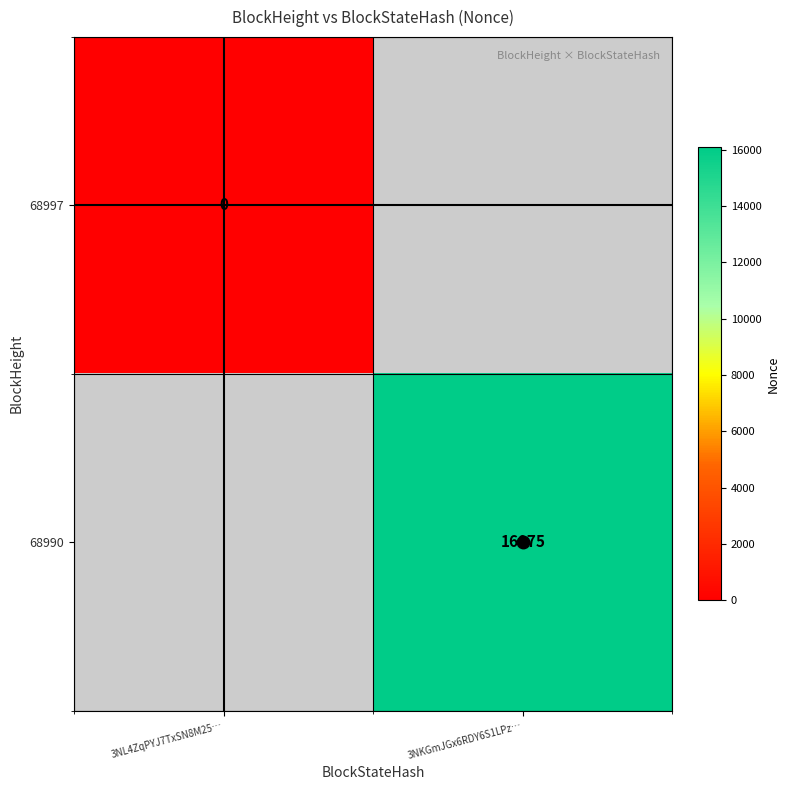

What is the maximum value shown in the chart?

16075.0